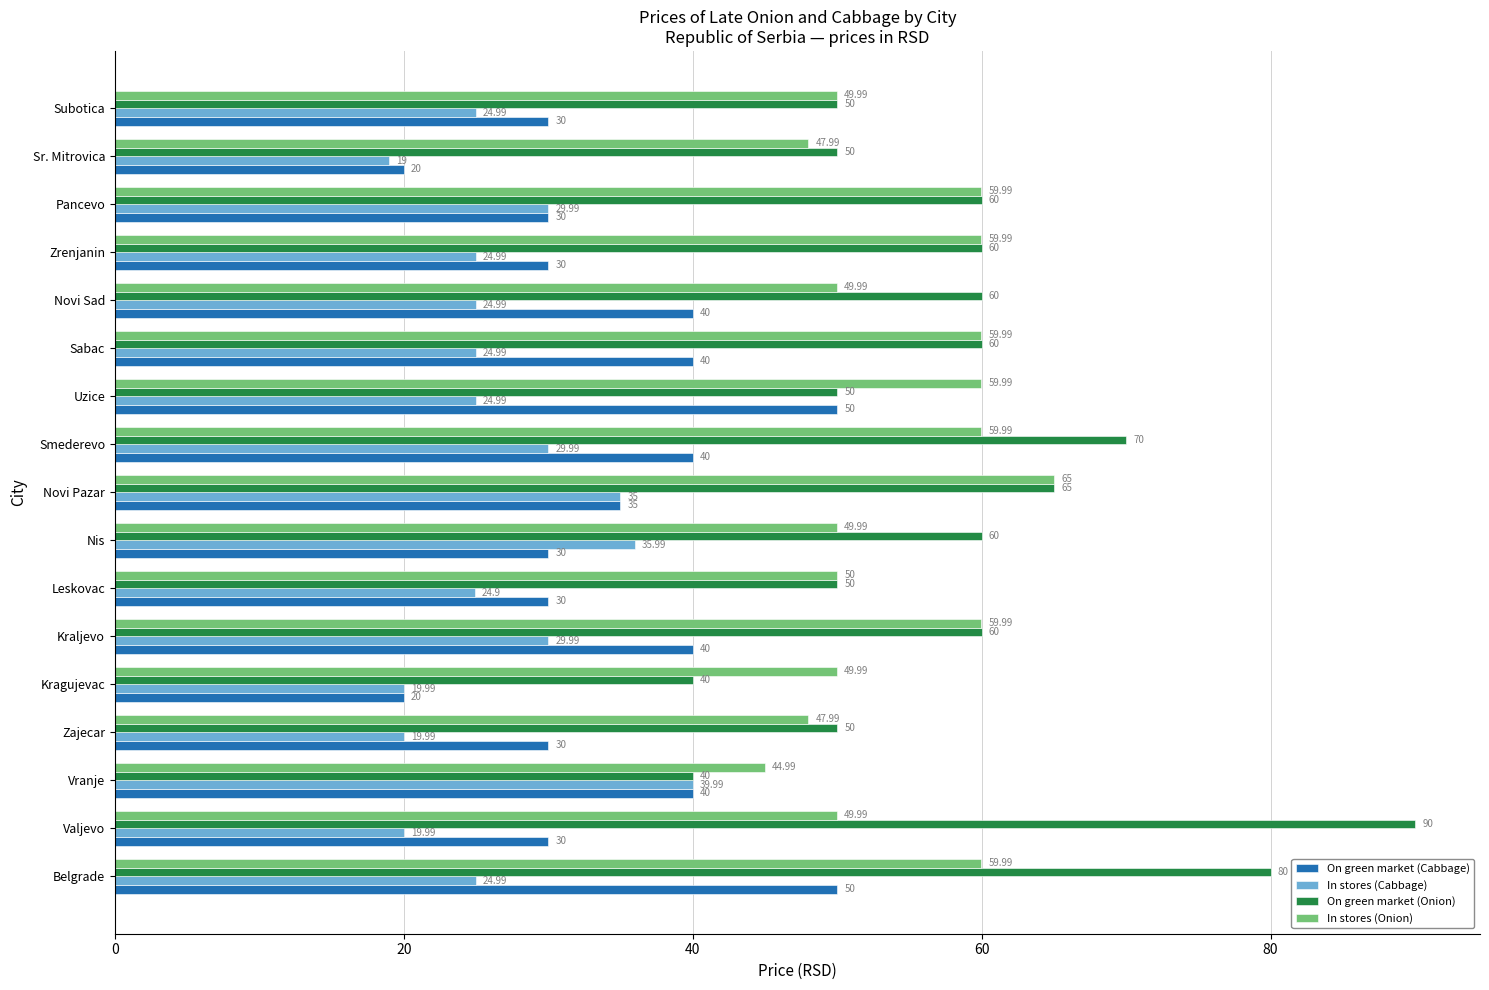

At which category does the chart reach its peak across all series?

Valjevo